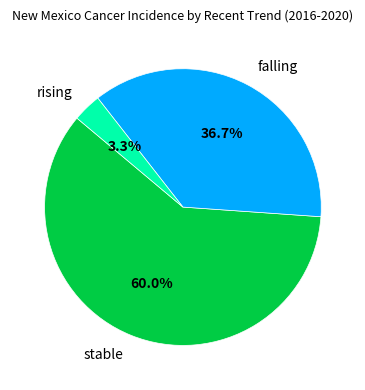

What is the smallest slice in the pie chart?

rising